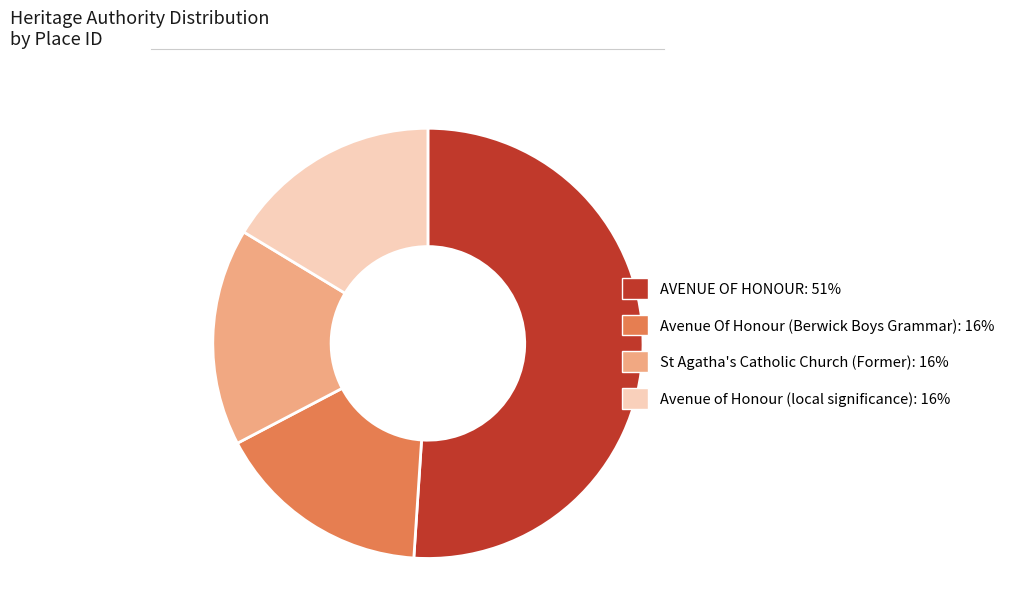

What is the majority slice?

AVENUE OF HONOUR